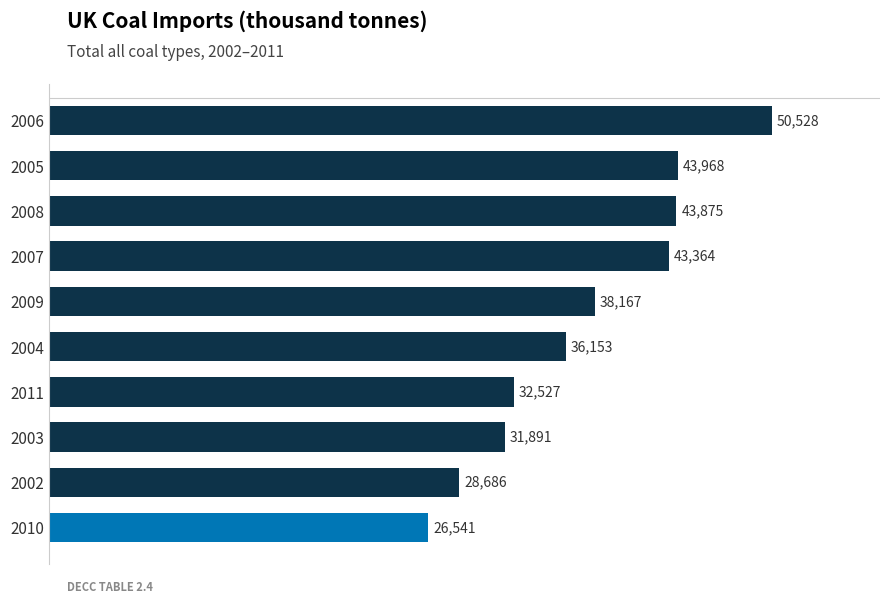

Rank the categories by value from lowest to highest.

2010, 2002, 2003, 2011, 2004, 2009, 2007, 2008, 2005, 2006